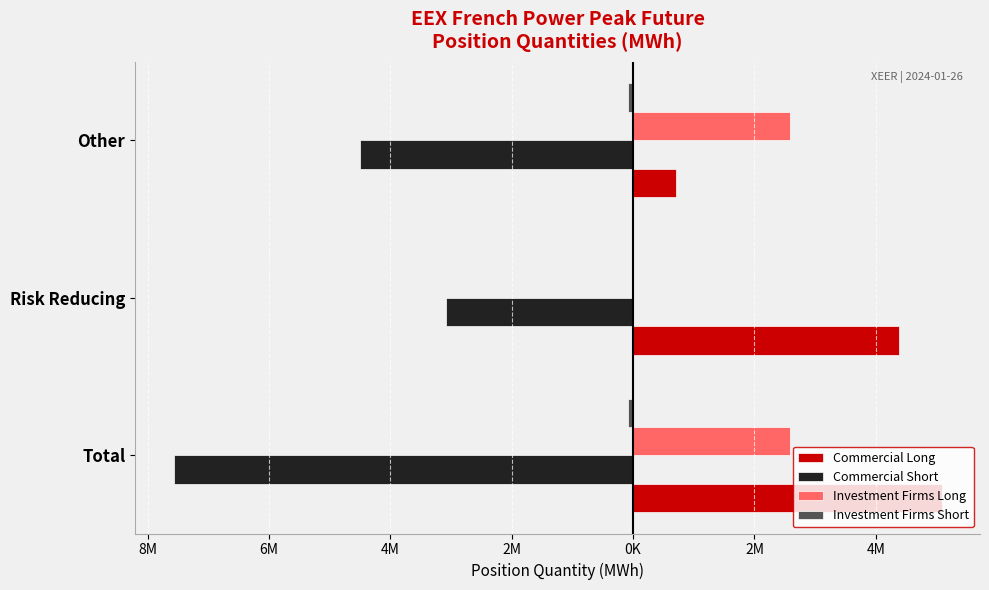

How many groups of bars are there?

3